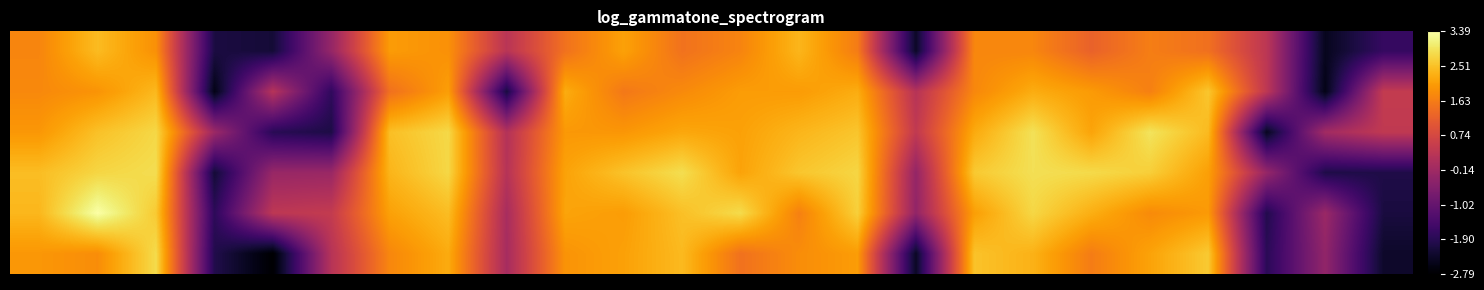

What is the maximum value shown in the chart?

3.4